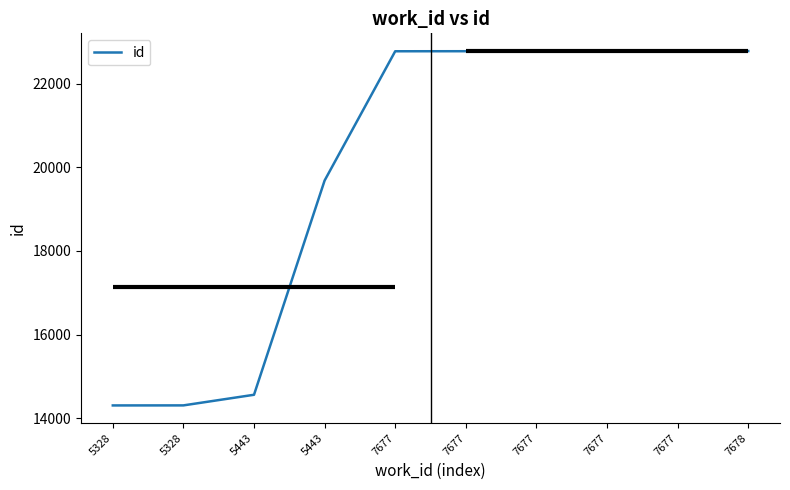

How many lines are shown in the chart?

1